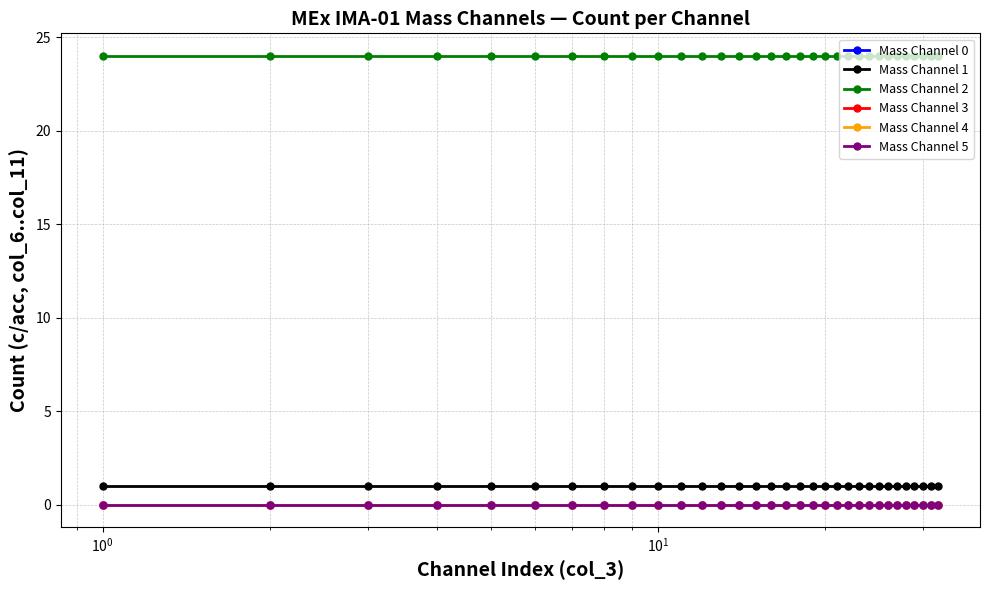

Is this an area chart (filled region under the line)?

No